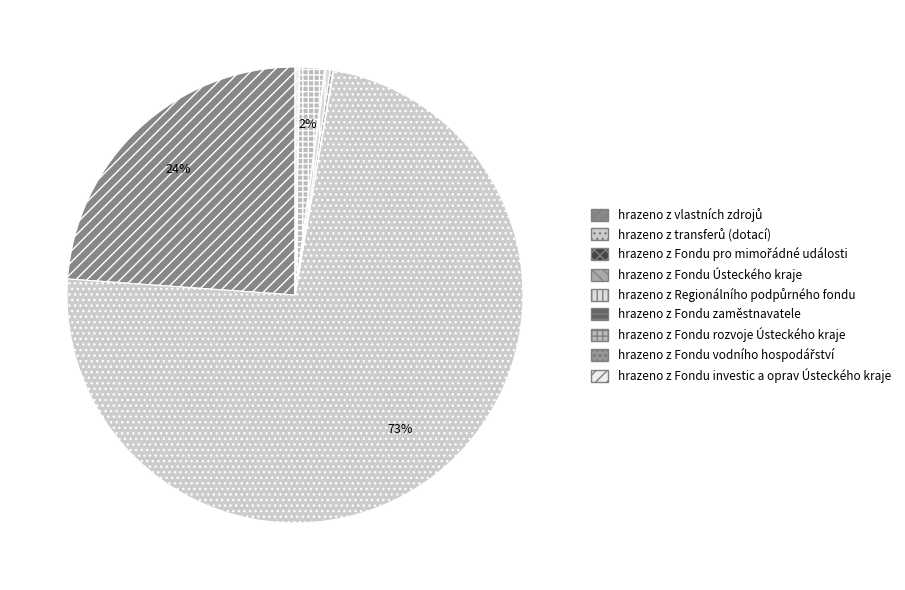

Combined, what portion of the pie is hrazeno z Fondu pro mimořádné události and hrazeno z transferů (dotací)?

73.4%